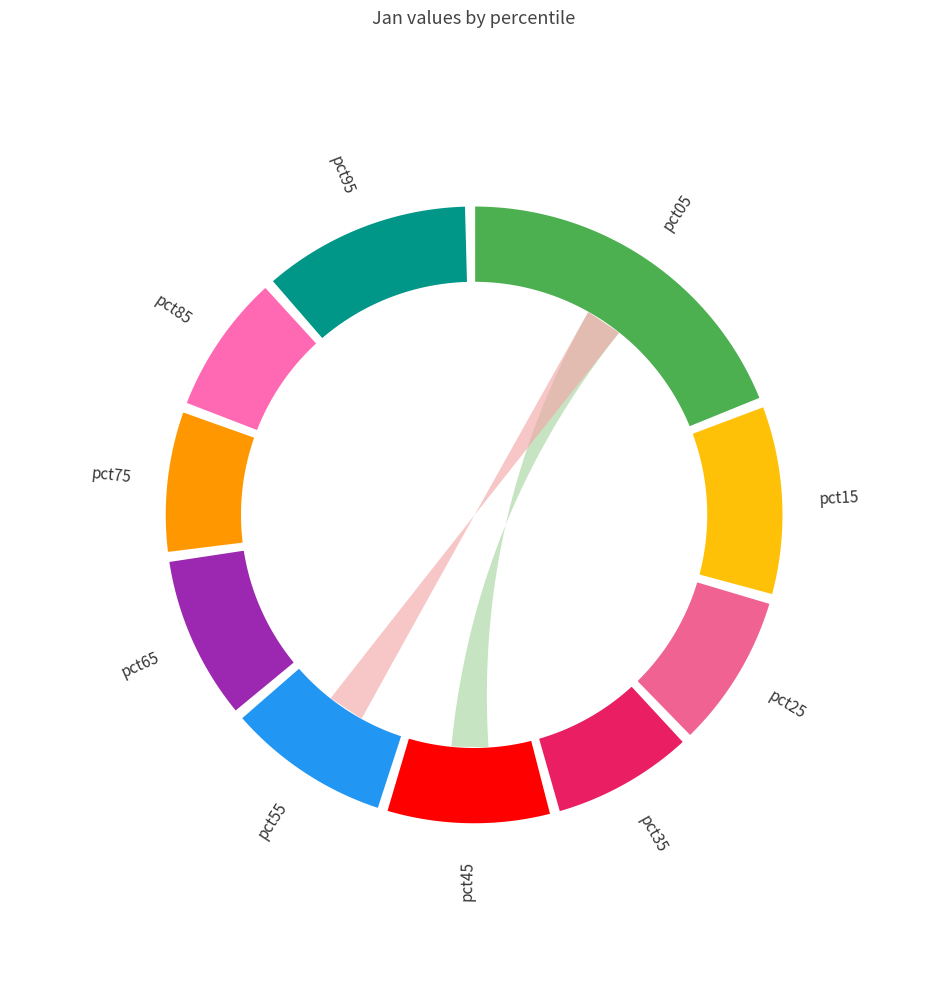

Between pct65 and pct05, which is larger?

pct05